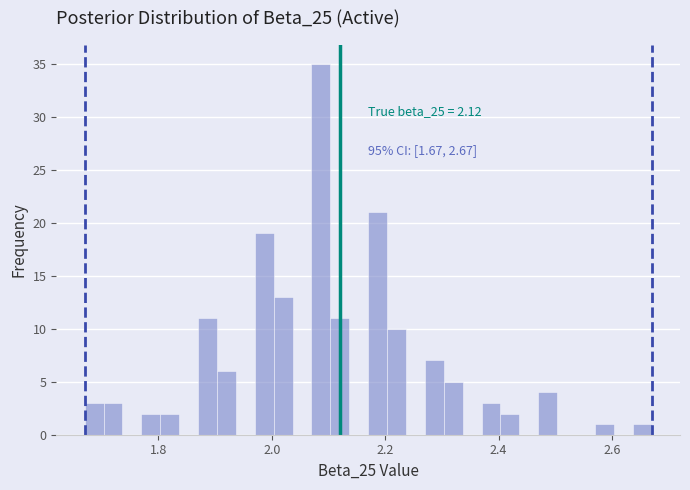

Around what value on the x-axis is the tallest bar? Give the approximate position of its centre, as read against the axis.

2.08